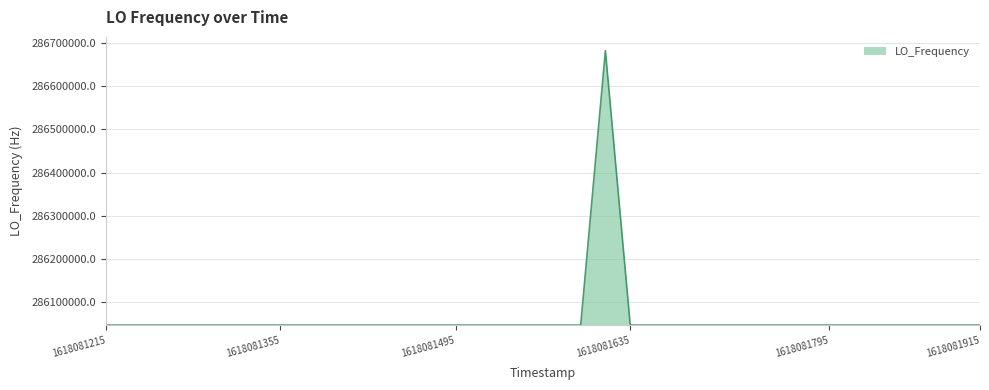

What is the difference between the maximum and minimum values?

635707.4